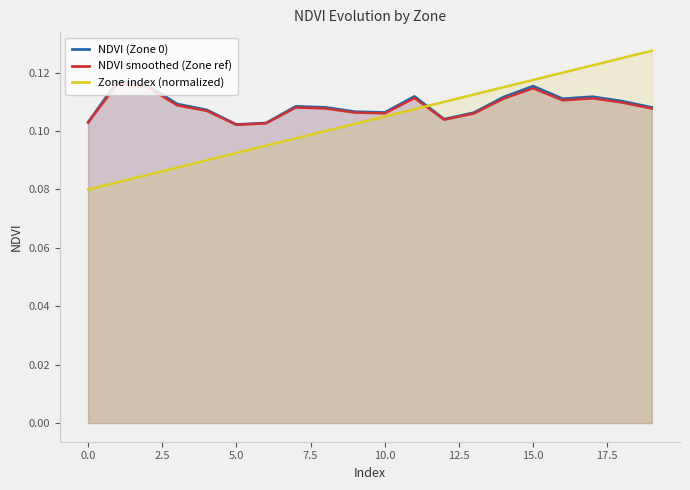

Which series has the largest range (max minus min)?

Zone index (normalized)